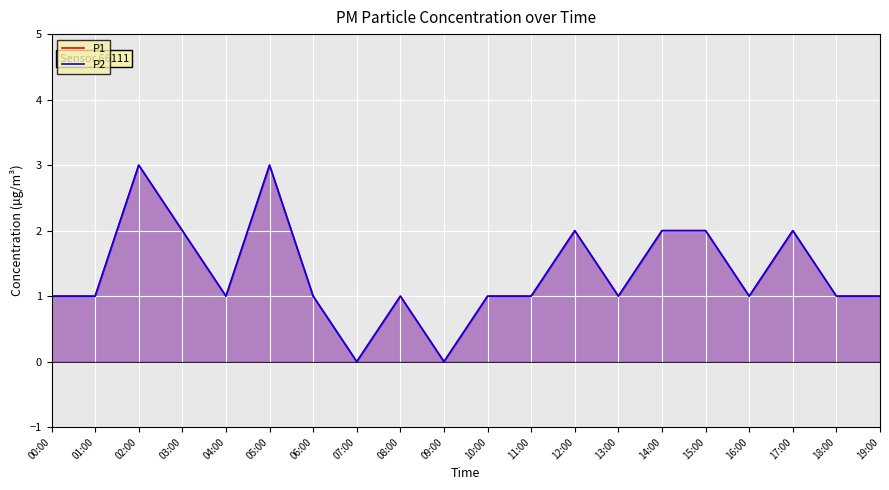

True or false: P2 and P1 intersect in this chart.

False